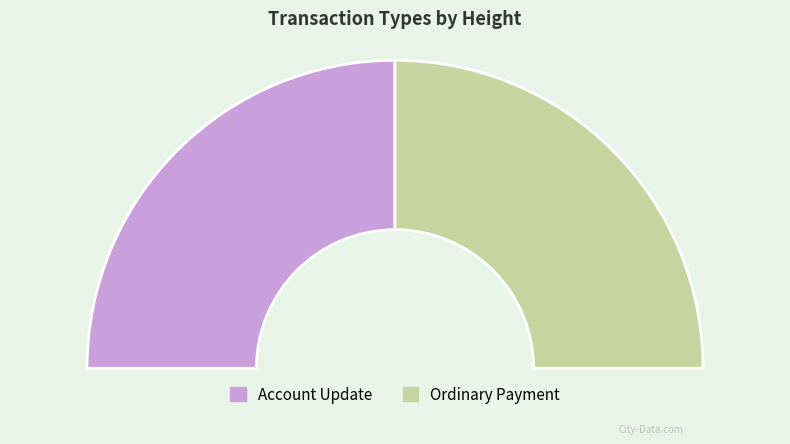

Approximately how many times larger is the value at Ordinary Payment compared to Account Update?

1.0